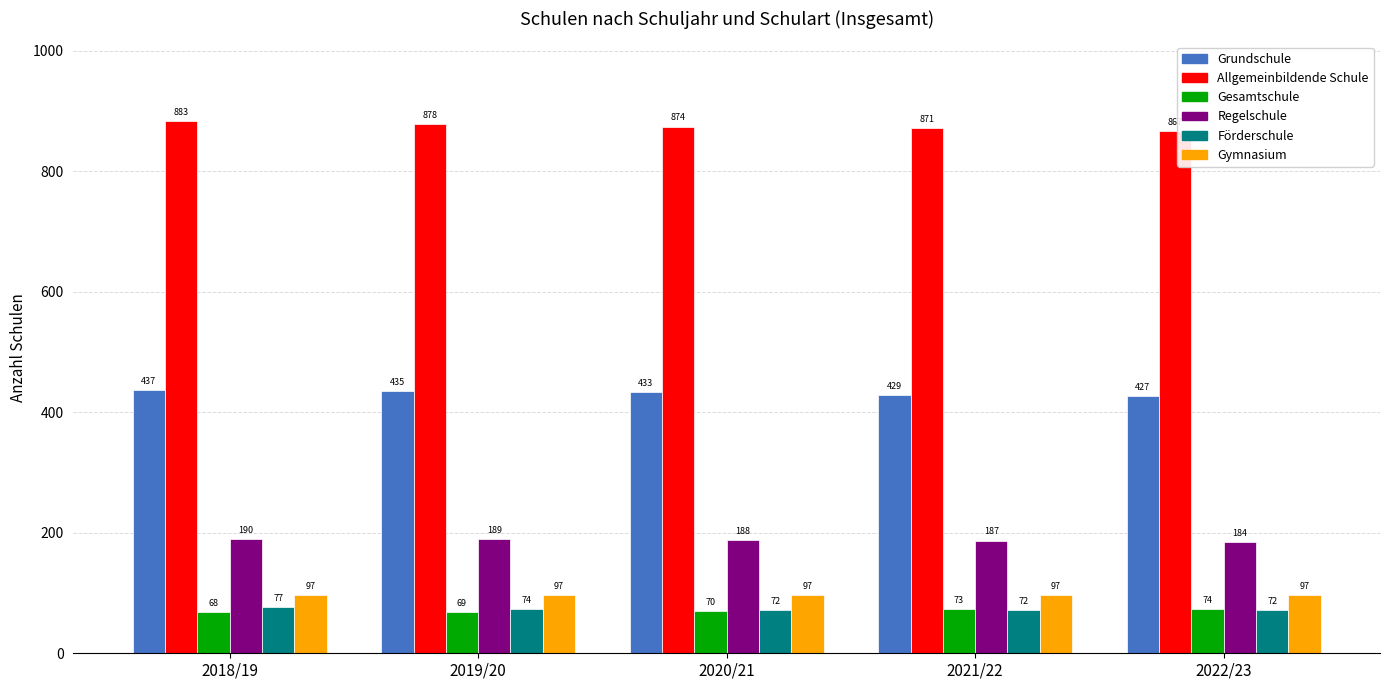

What is the difference between the highest and lowest values at 2020/21?

804